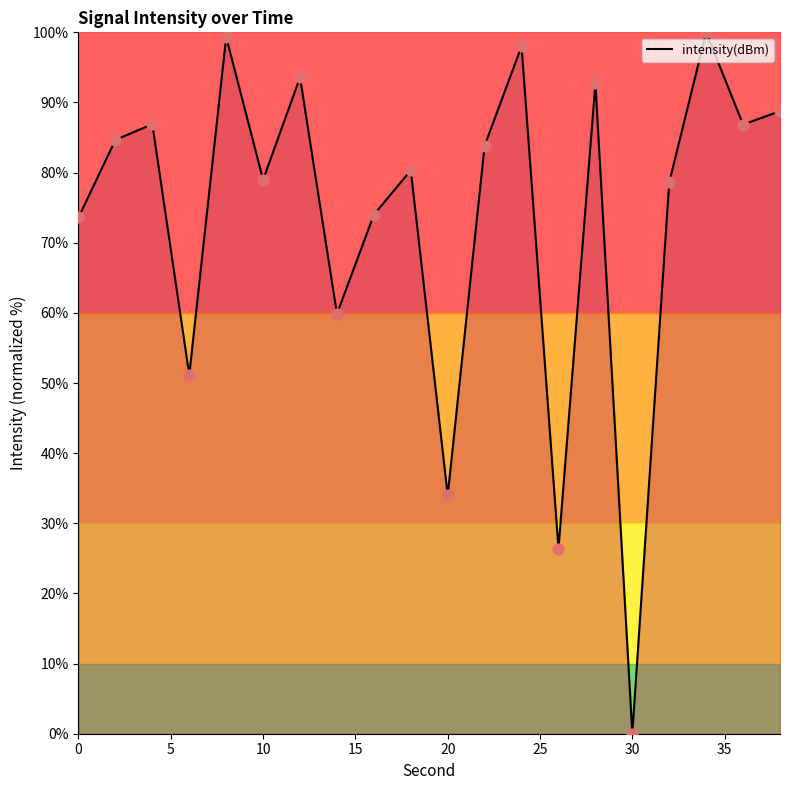

What is the difference between the maximum and minimum values?

100.0